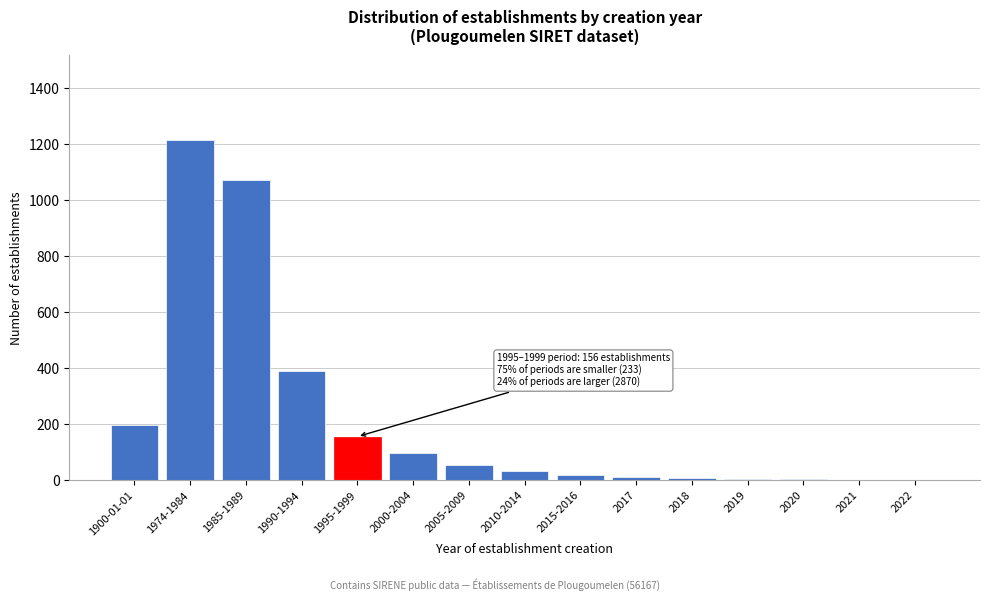

True or false: the data shows 232 at 1985-1989.

False